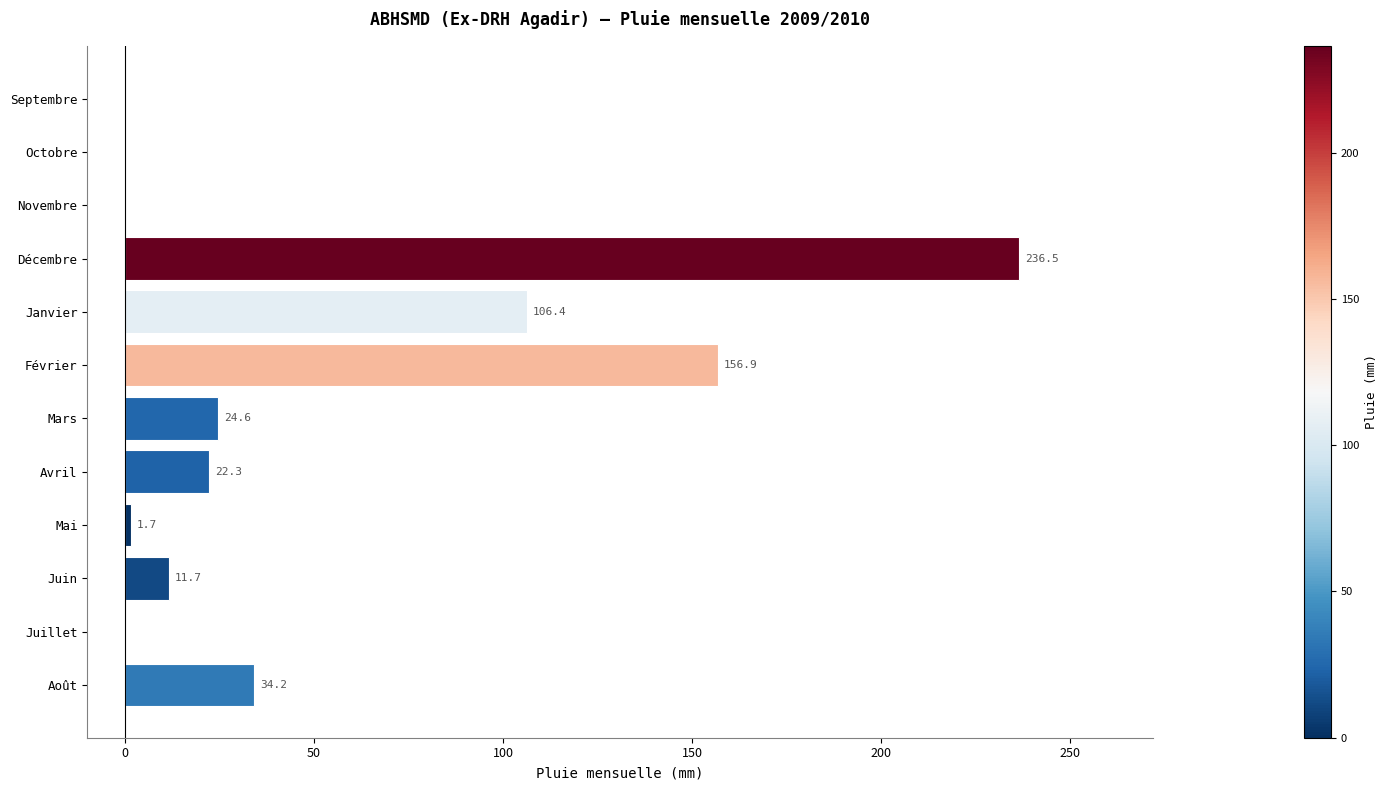

What is the change in value from Septembre to Mai?

+1.7